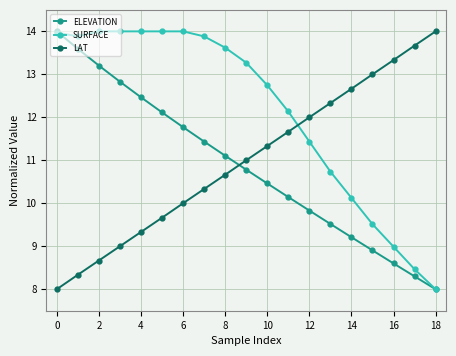

Which series has the largest total across all categories?

SURFACE